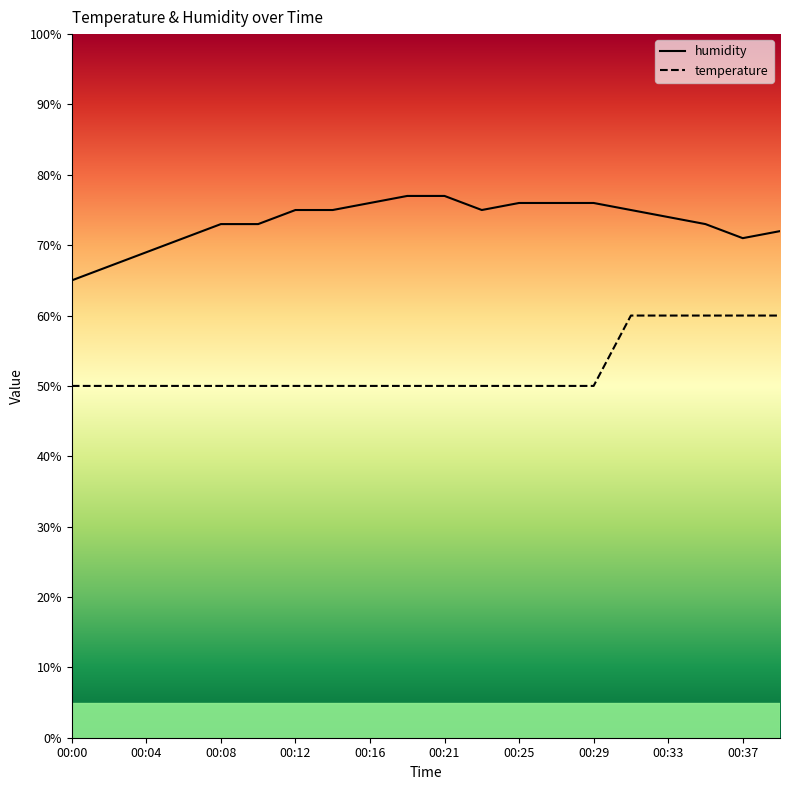

What is the value of the temperature point at the 20th from the left?

60.0